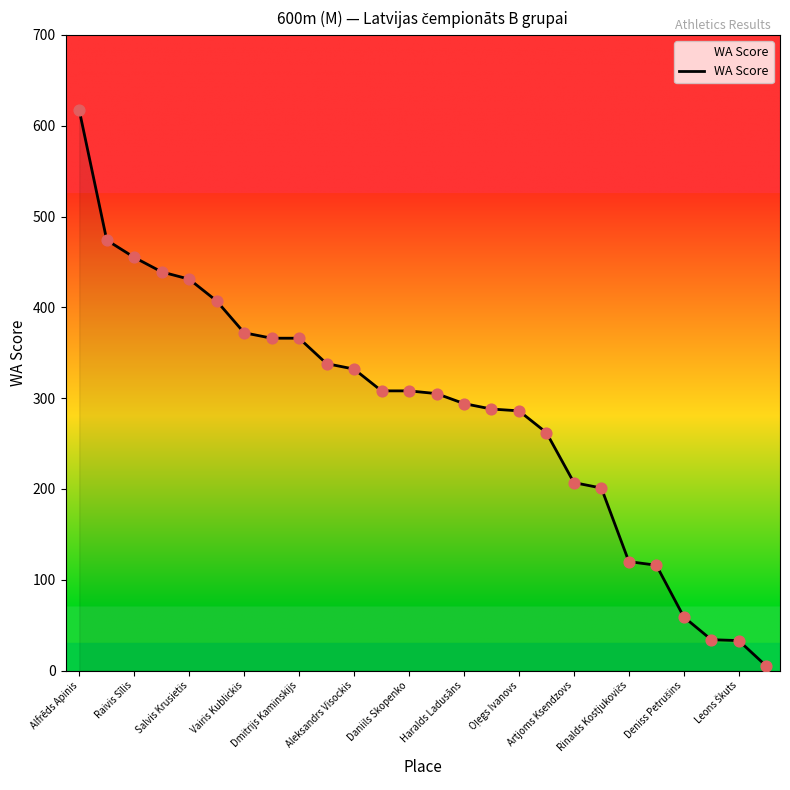

What is the difference between the maximum and minimum values?

612